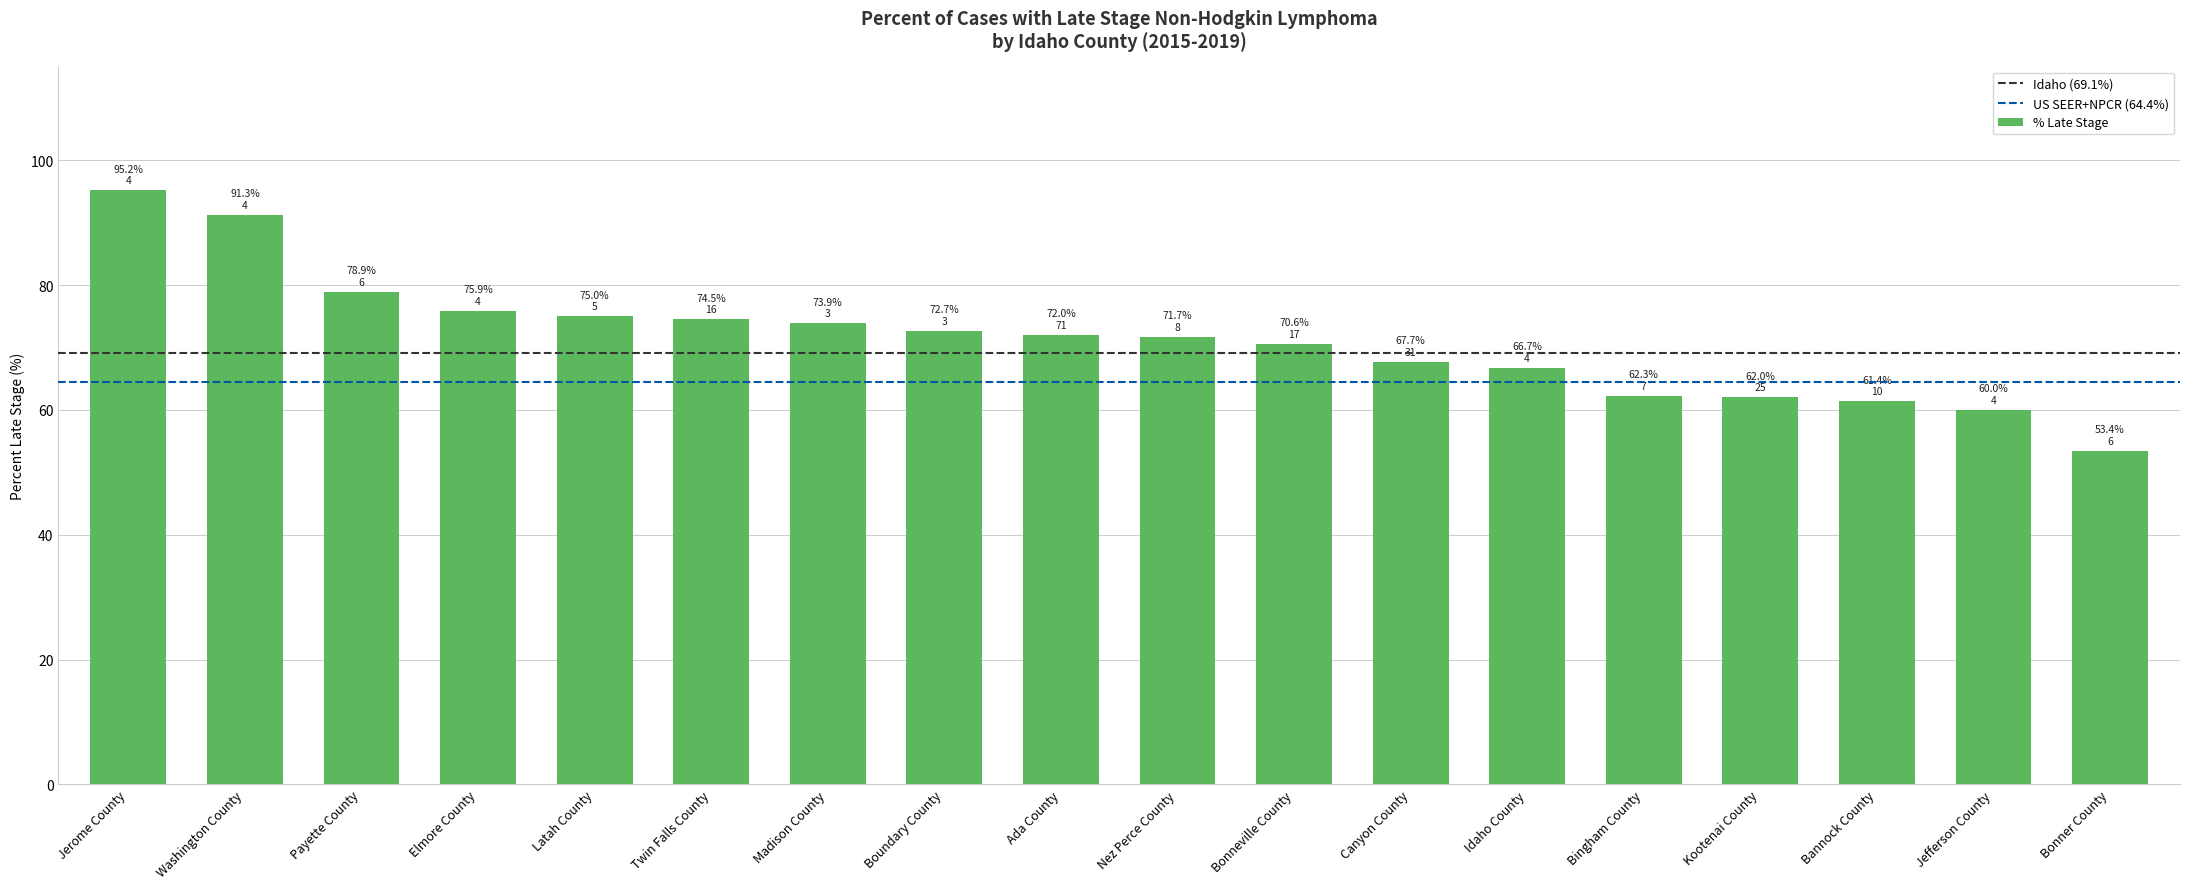

The chart shows a value of 40.2 at Canyon County. True or false?

False